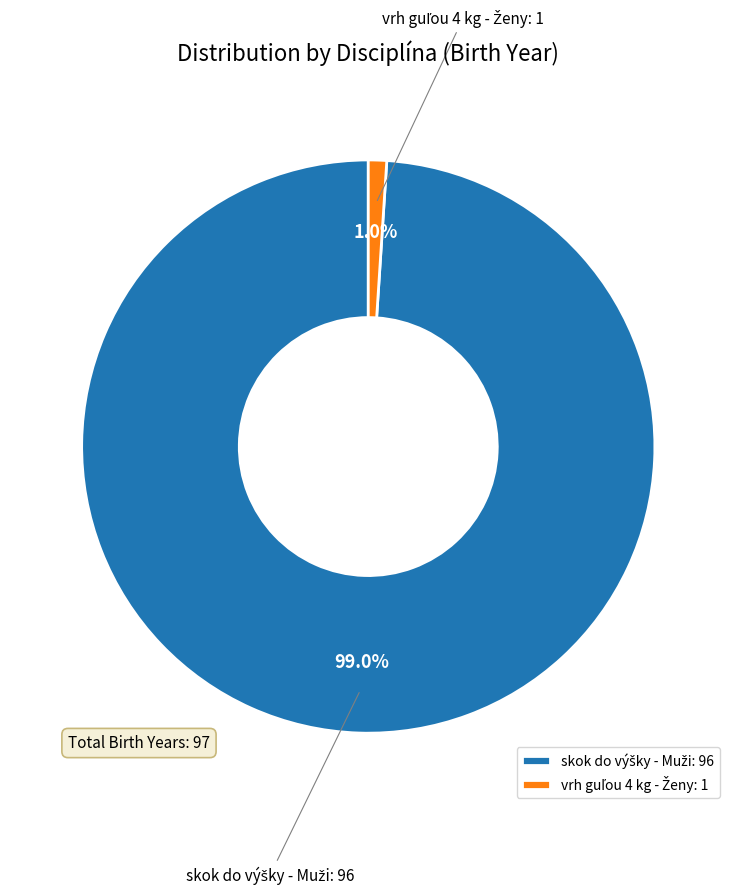

Is there a majority slice in this chart?

Yes